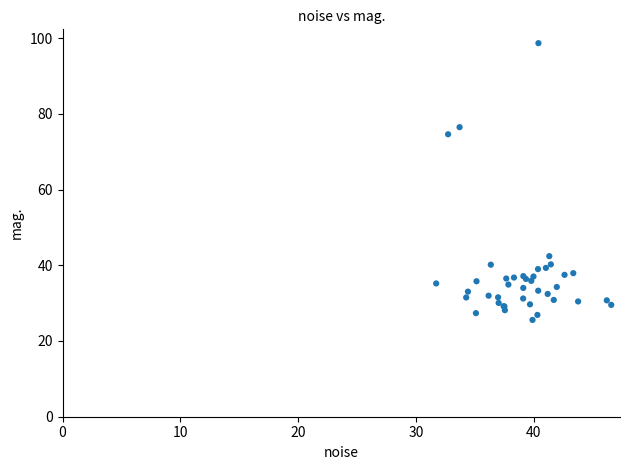

What Y value in the scatter plot is closest to 62?

74.6